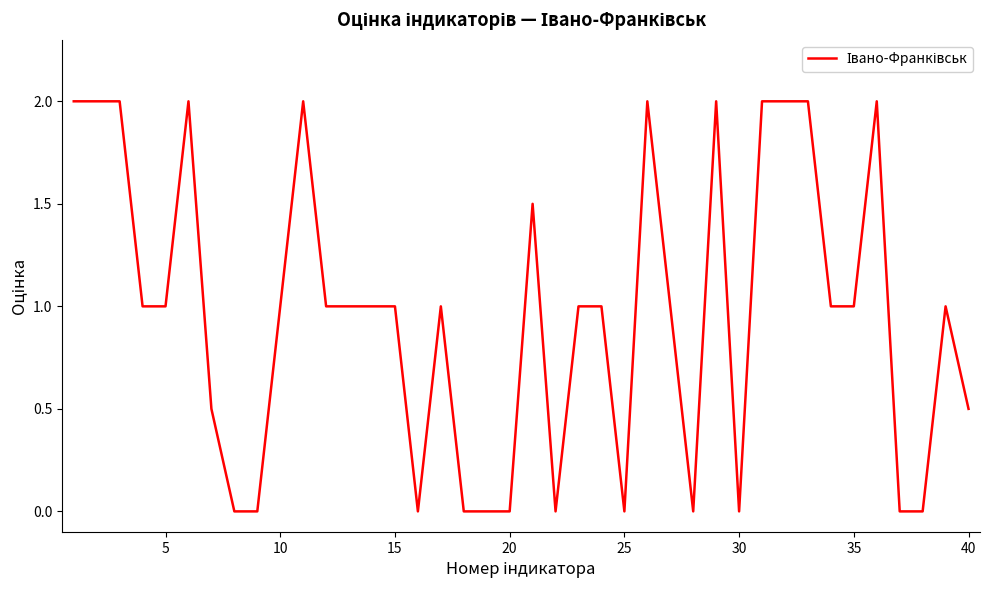

True or false: the data has more than 1 interior local peaks.

True